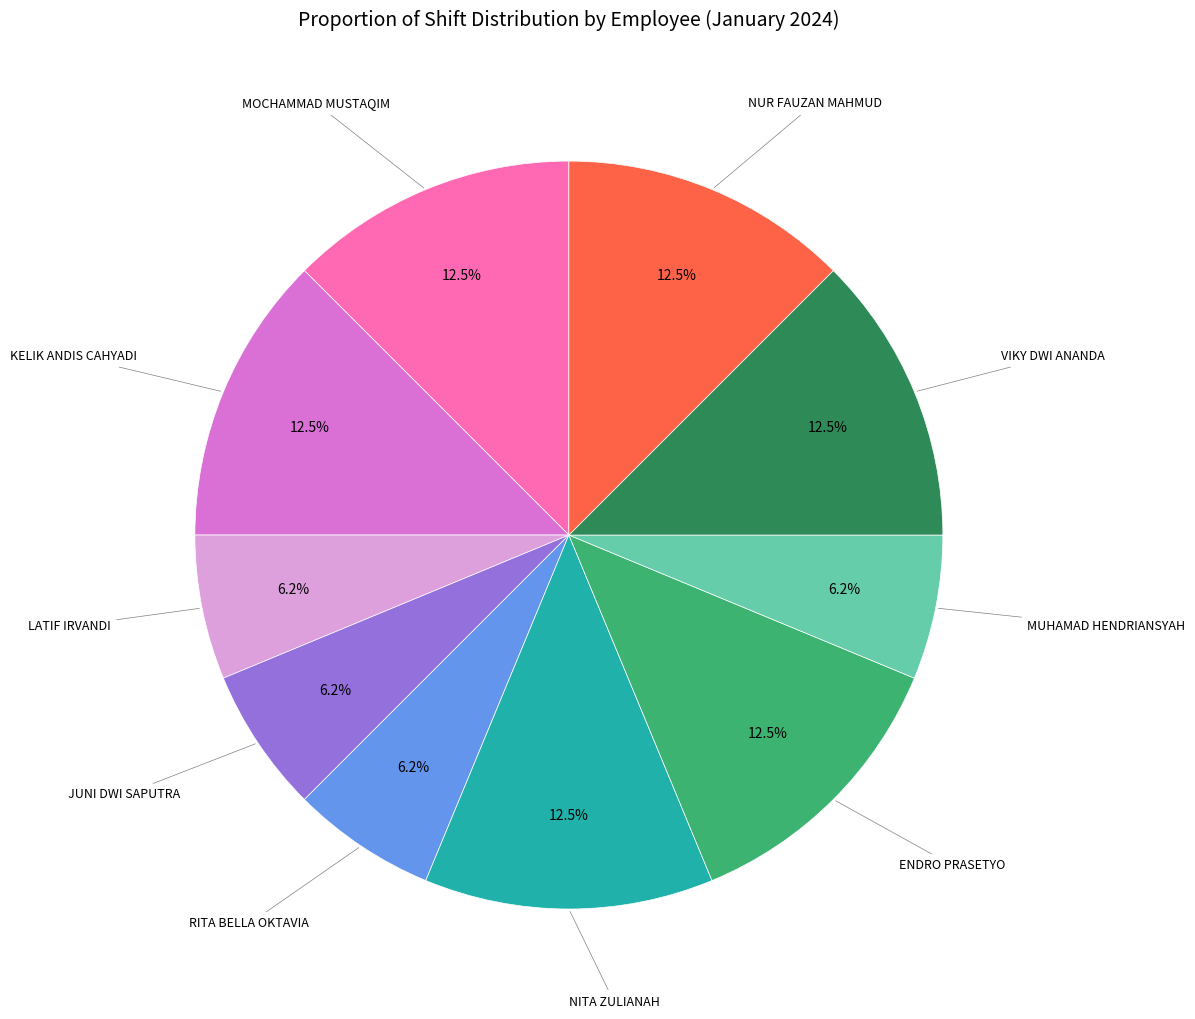

Is there any slice that represents more than half of the pie?

No